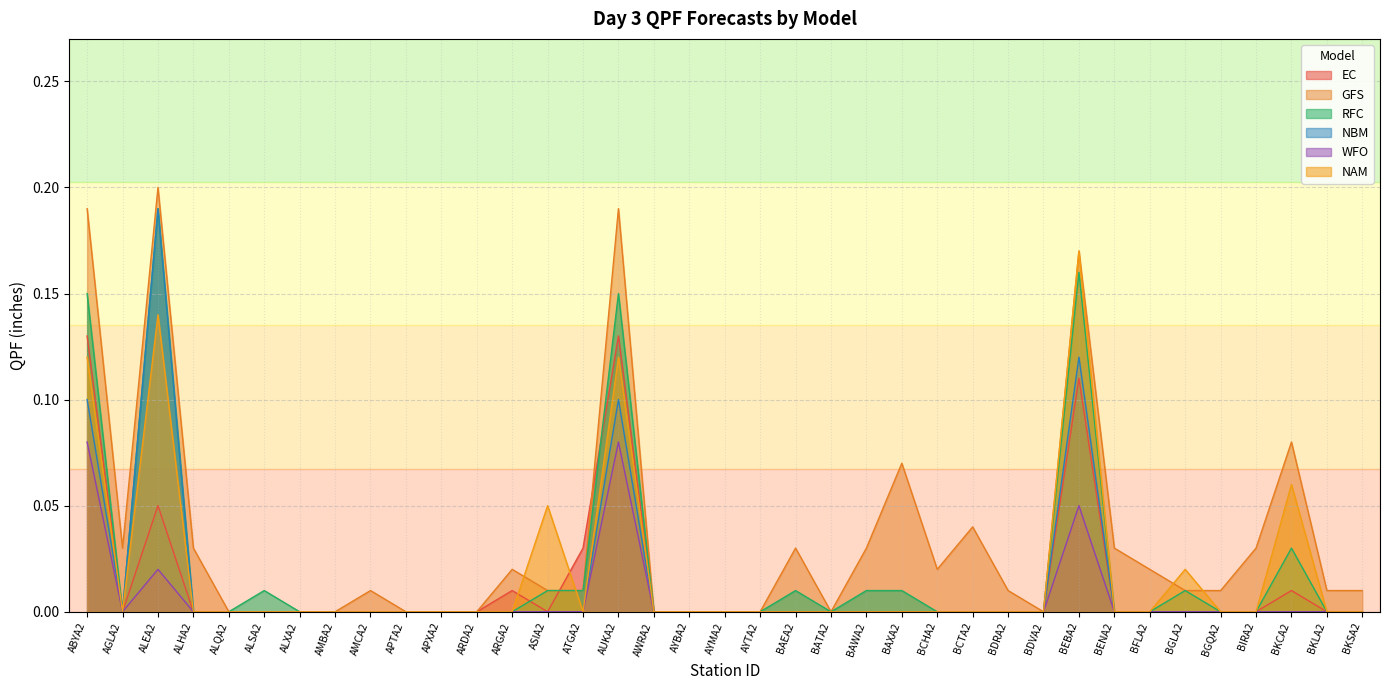

What is the label of the 2nd point from the right?

BKLA2